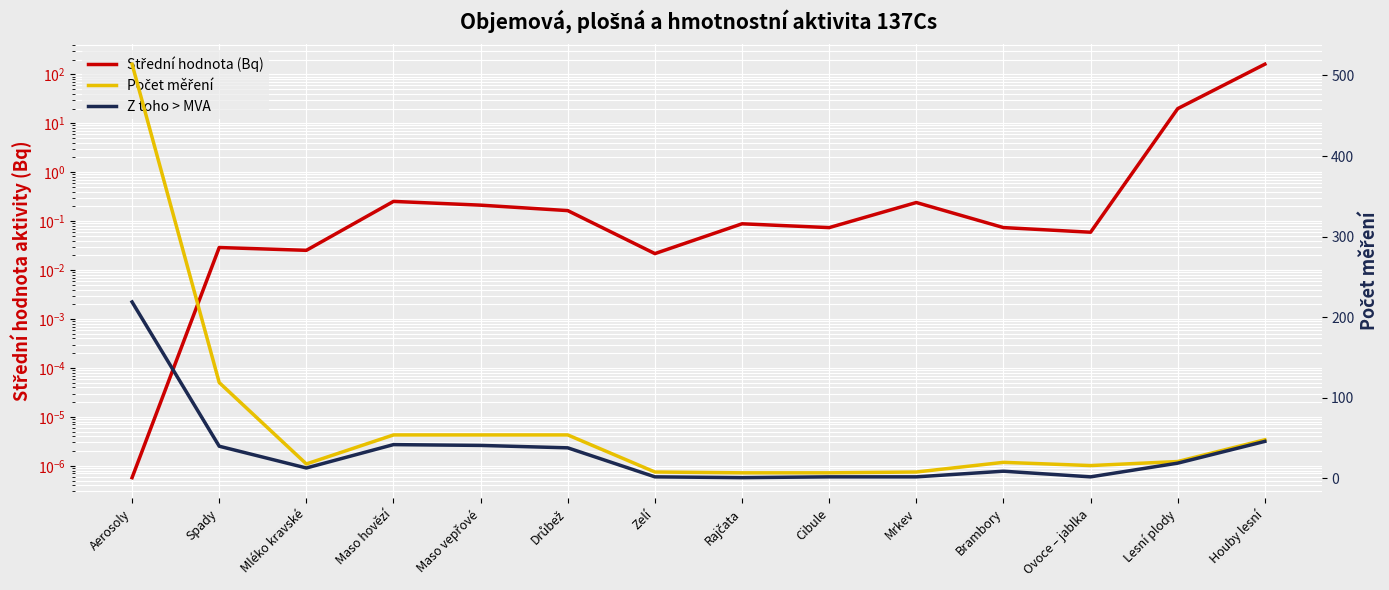

The Z toho > MVA series shows 9.0 at Brambory. True or false?

True